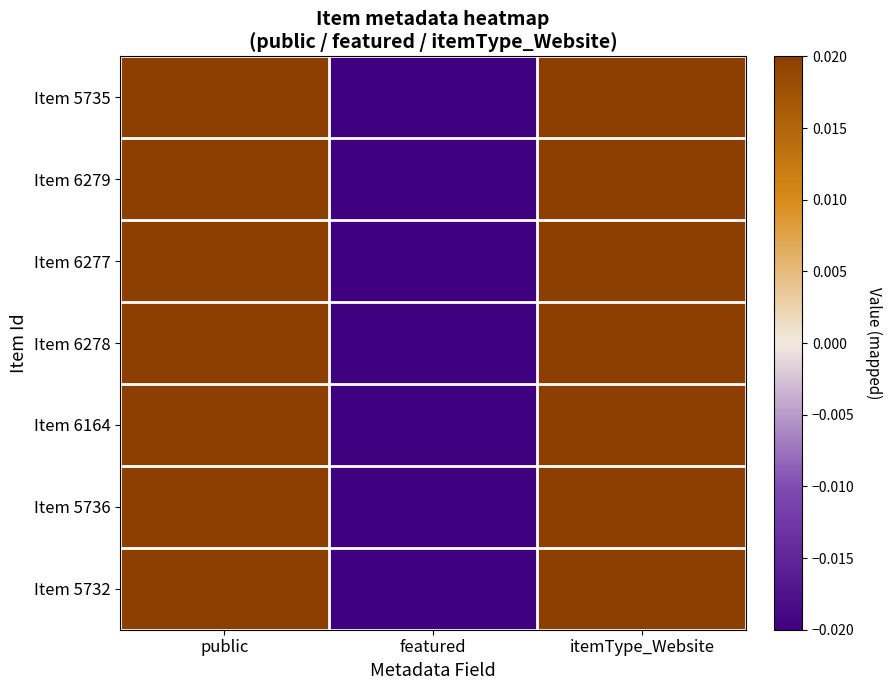

At public, list the series in order from smallest to largest.

Item 5735, Item 6279, Item 6277, Item 6278, Item 6164, Item 5736, Item 5732